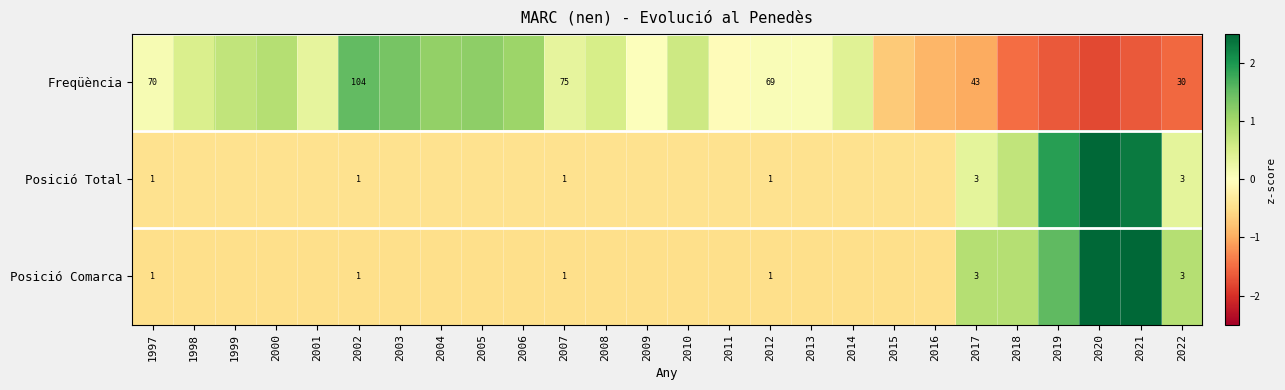

Is the value of Posició Total at 2012 greater than the value of Posició Comarca at 2022?

No